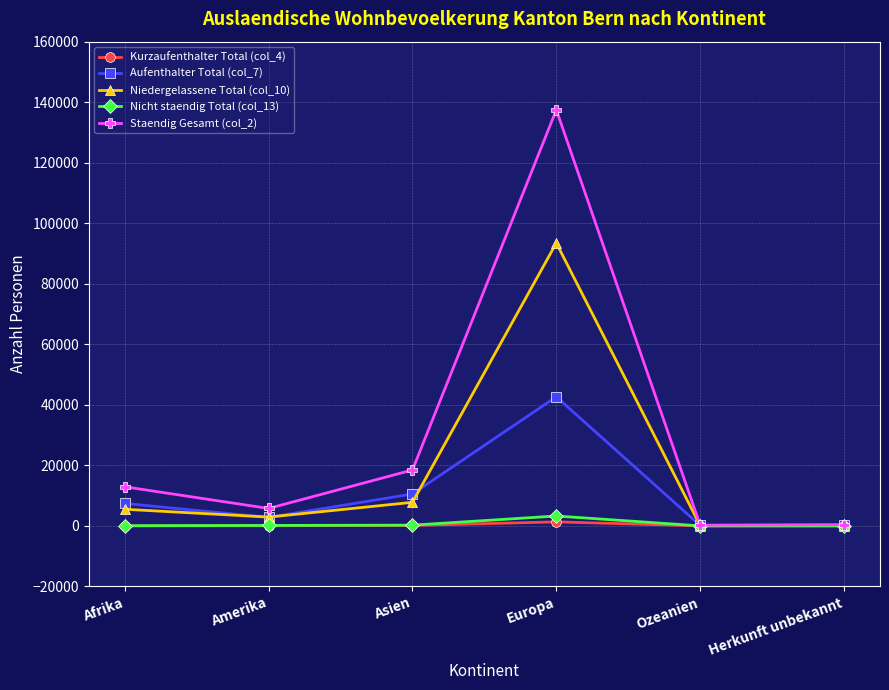

Is this an area chart (filled region under the line)?

No